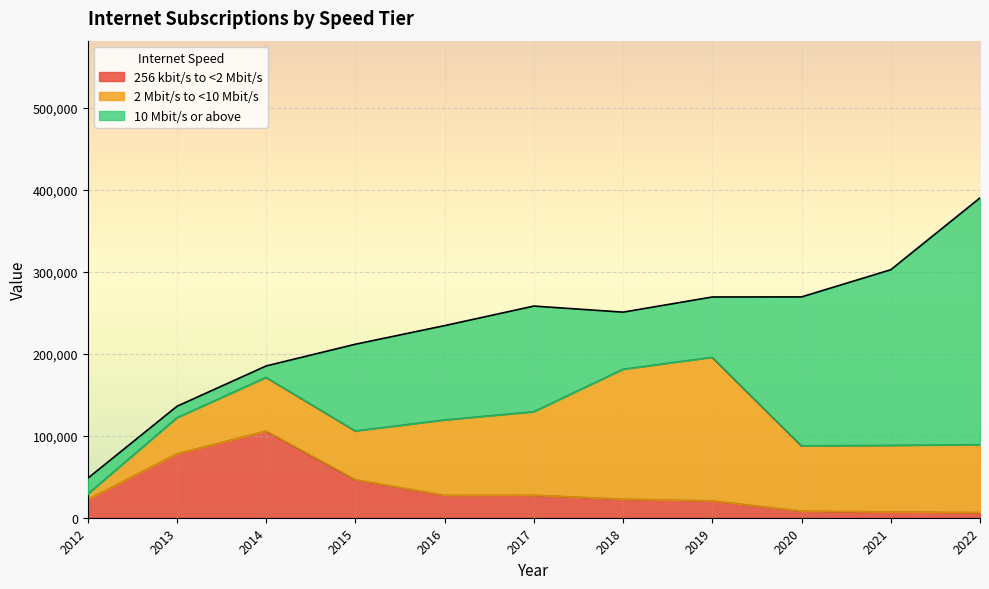

In 256 kbit/s to <2 Mbit/s, how many points are higher than both neighbors (excluding endpoints)?

2